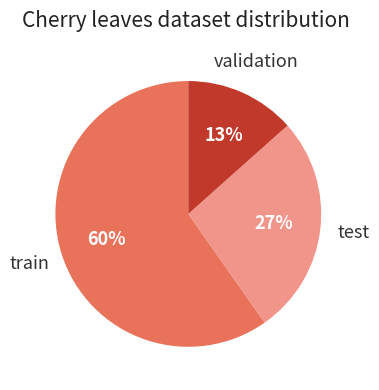

Rank the categories by value from lowest to highest.

validation, test, train